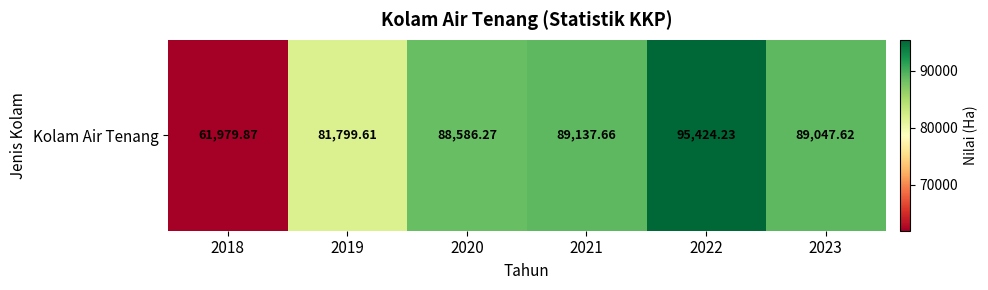

Rank the categories by value from lowest to highest.

2018, 2019, 2020, 2023, 2021, 2022